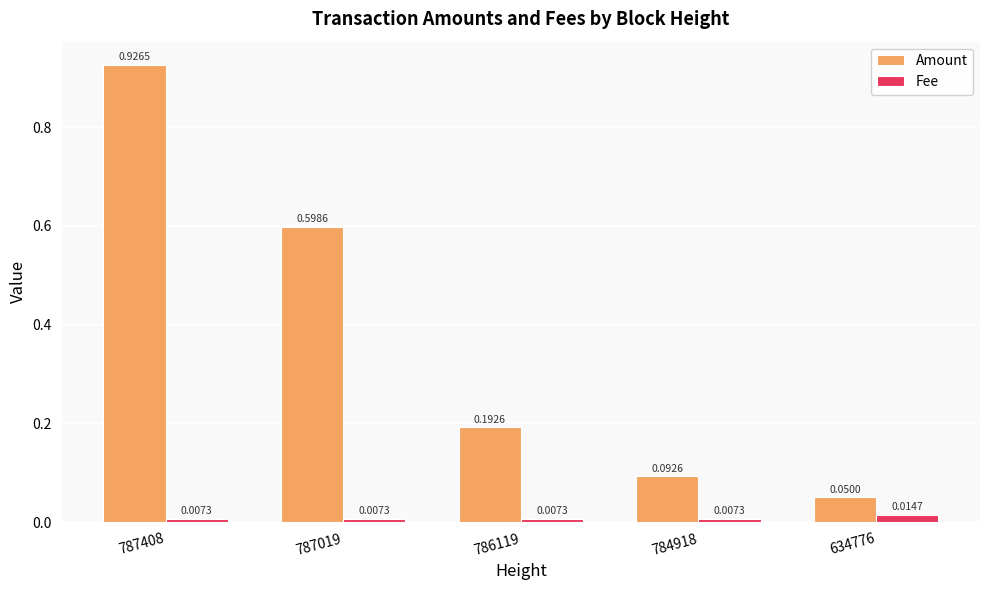

Is it true that Amount equals 0.3 at 787408?

False